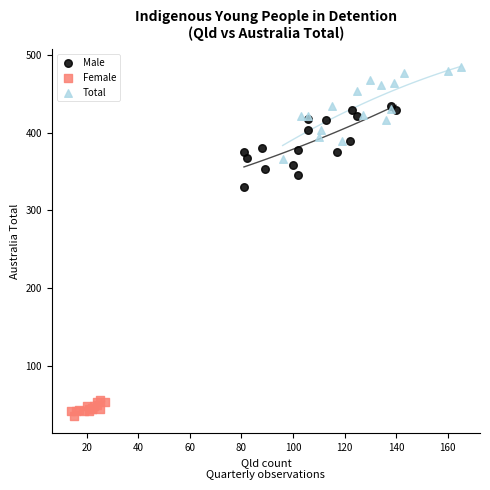

What are all the series names shown in the legend?

Male, Female, Total